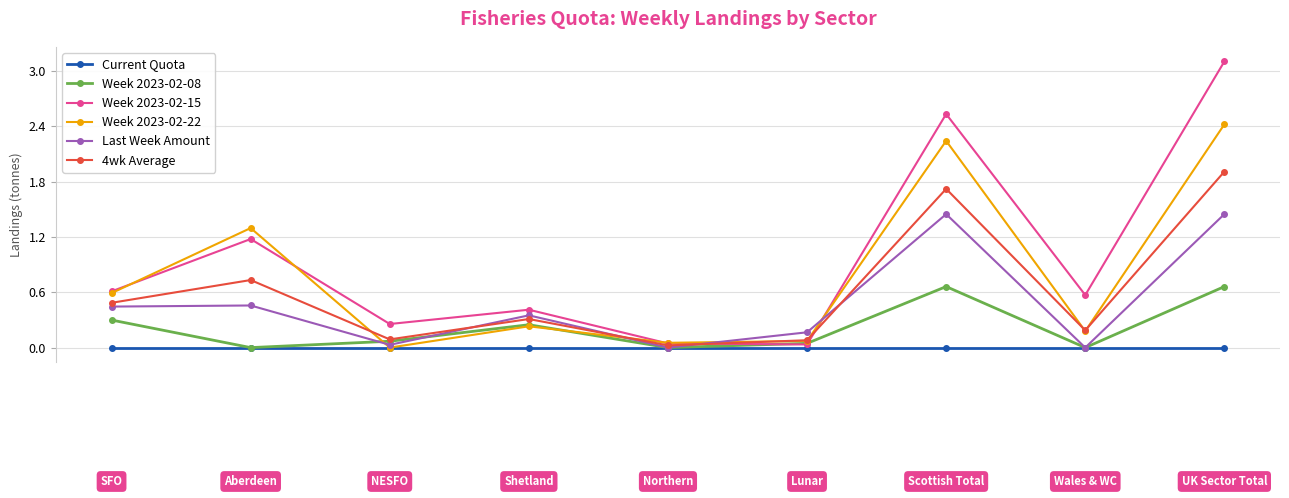

Rank the series by their maximum value, from highest to lowest.

Week 2023-02-15, Week 2023-02-22, 4wk Average, Last Week Amount, Week 2023-02-08, Current Quota